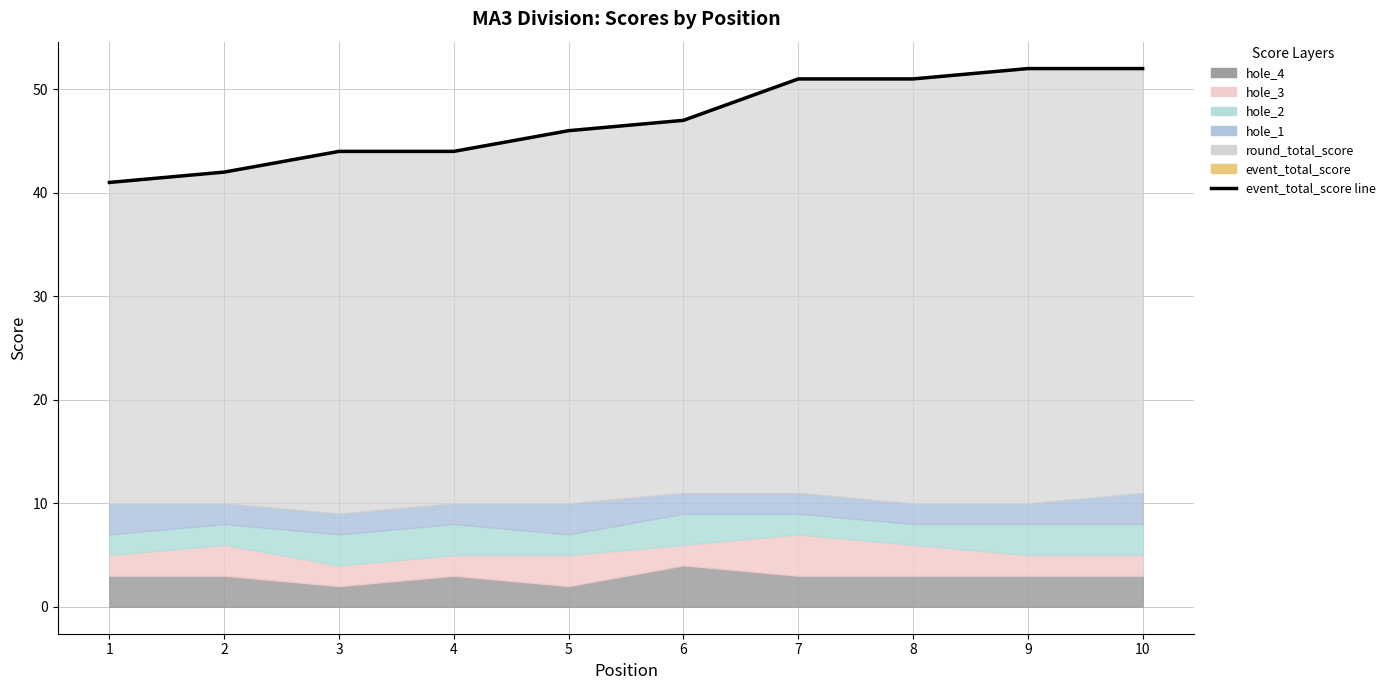

What is the value of the 4th point from the left?

44